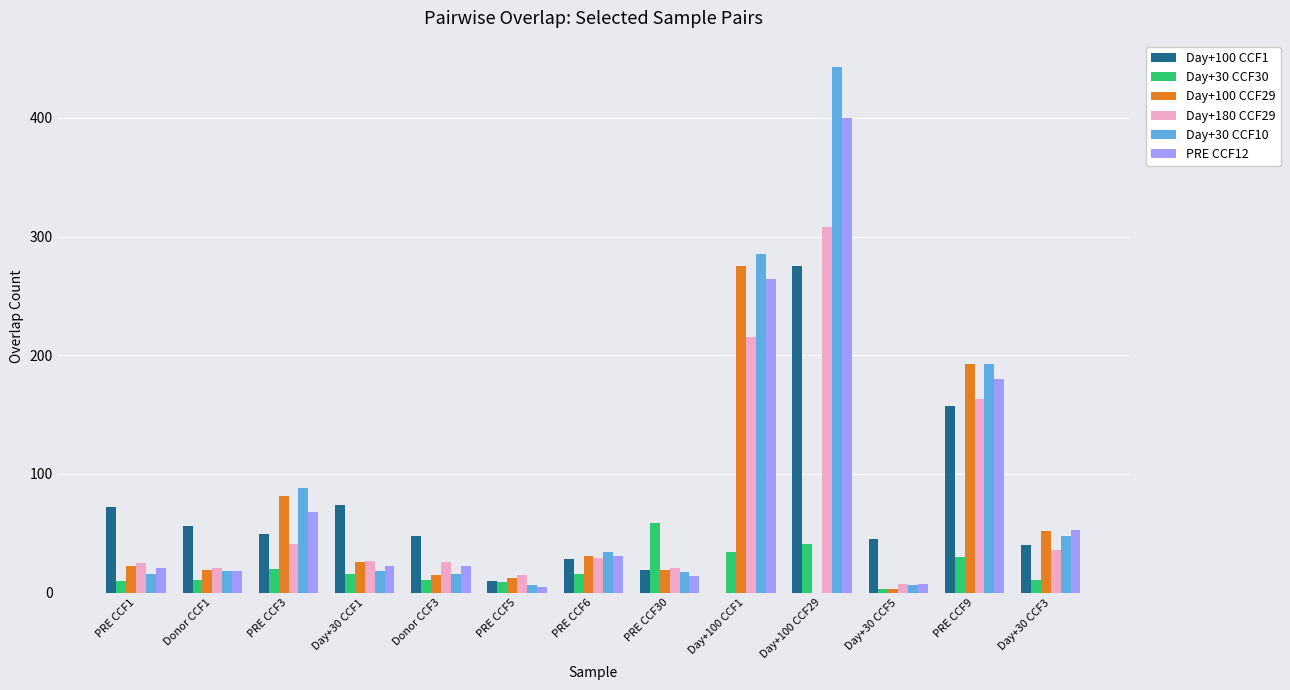

How many groups of bars are there?

13